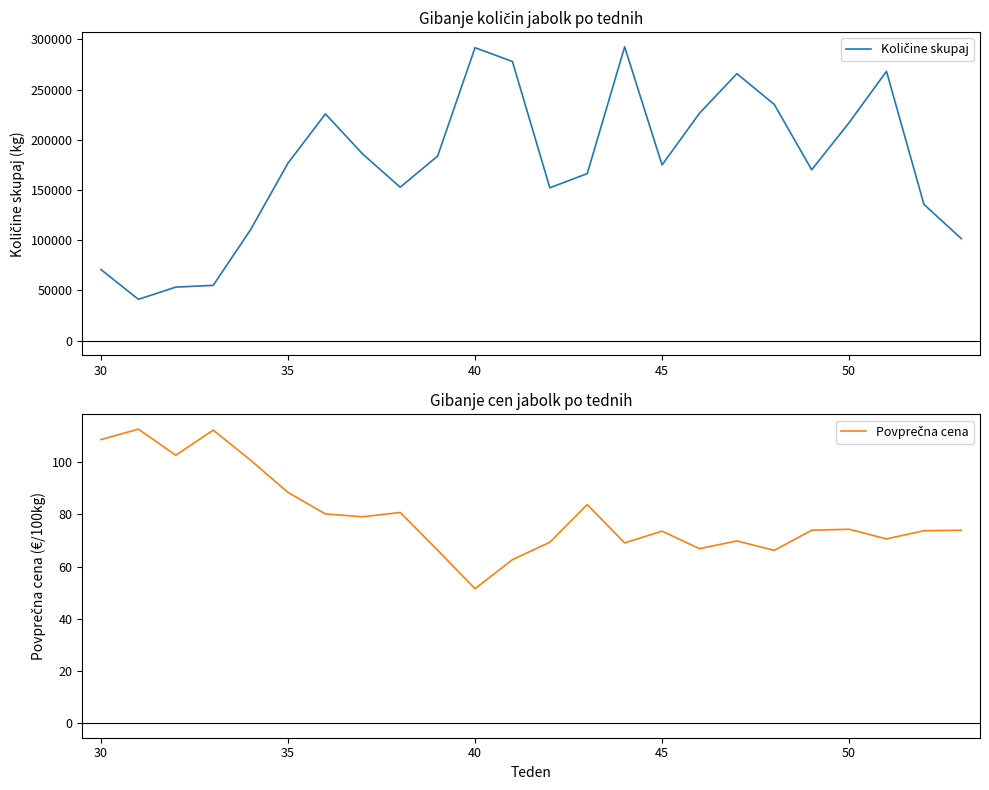

True or false: Količine skupaj and Povprečna cena intersect in this chart.

False